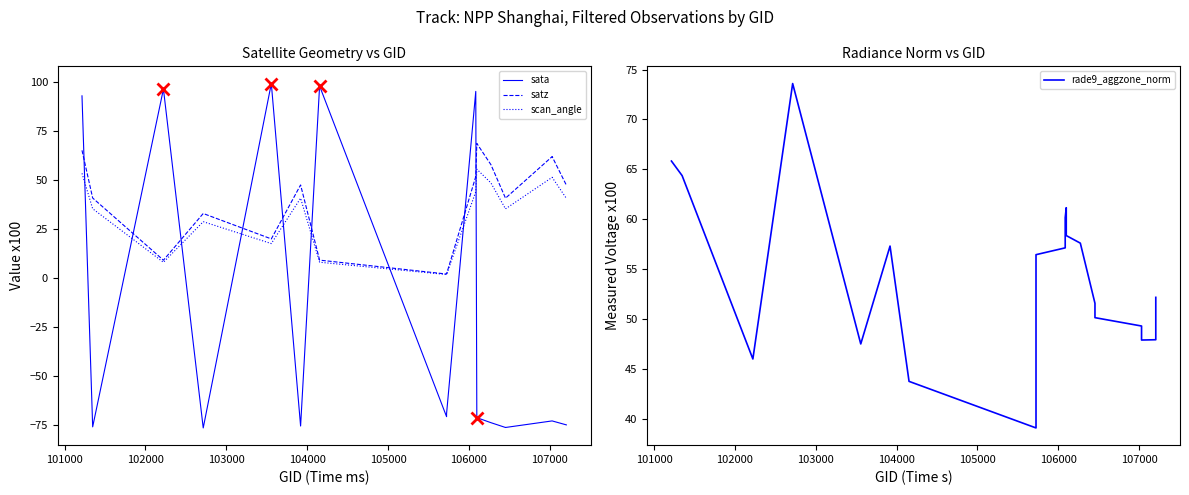

Reading left to right, list all the values displayed in this chart.

sata: 93.0	-75.8	96.5	-76.3	99.3	-75.3	98.0	-70.5	-69.0	95.3	95.3	-71.1	-71.0	-73.6	-76.1	-76.1	-72.7	-72.7	-74.7	-74.7
satz: 65.2	40.9	9.2	33.0	20.1	47.6	9.3	2.2	2.2	51.9	51.8	68.7	68.8	58.0	40.8	40.9	62.0	62.1	47.5	47.5
scan_angle: 53.5	35.5	8.2	28.9	17.7	40.8	8.2	1.9	1.9	44.1	44.1	55.6	55.6	48.6	35.4	35.4	51.5	51.5	40.8	40.7
rade9_aggzone_norm: 65.8	64.4	46.0	73.6	47.5	57.3	43.8	39.1	56.5	57.1	60.2	61.2	58.4	57.6	51.6	50.1	49.3	47.9	47.9	52.2